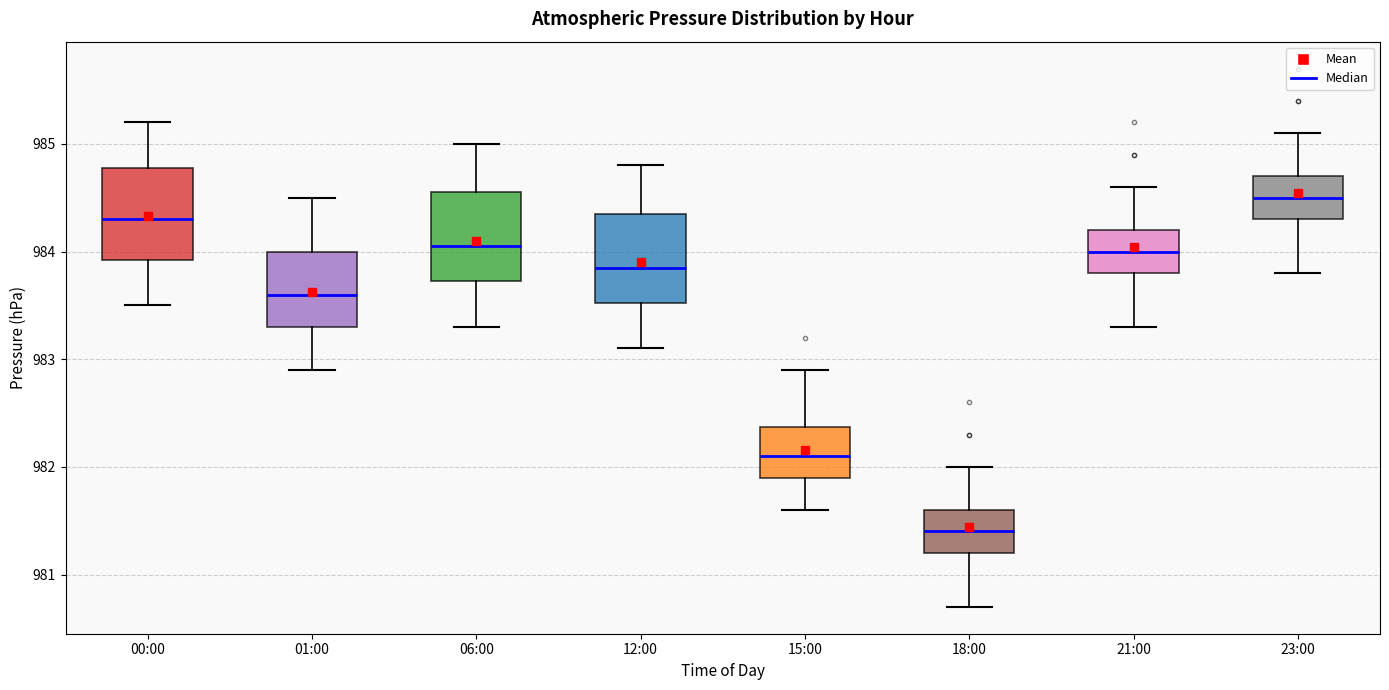

Which box's median line is the highest?

23:00